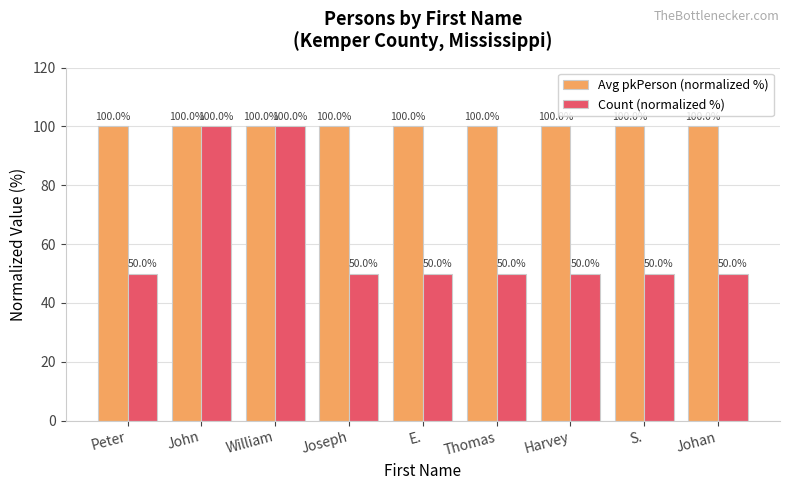

Reading right to left, list all the values displayed in this chart.

Avg pkPerson (normalized %): Johan=100.0	S.=100.0	Harvey=100.0	Thomas=100.0	E.=100.0	Joseph=100.0	William=100.0	John=100.0	Peter=100.0
Count (normalized %): Johan=50.0	S.=50.0	Harvey=50.0	Thomas=50.0	E.=50.0	Joseph=50.0	William=100.0	John=100.0	Peter=50.0